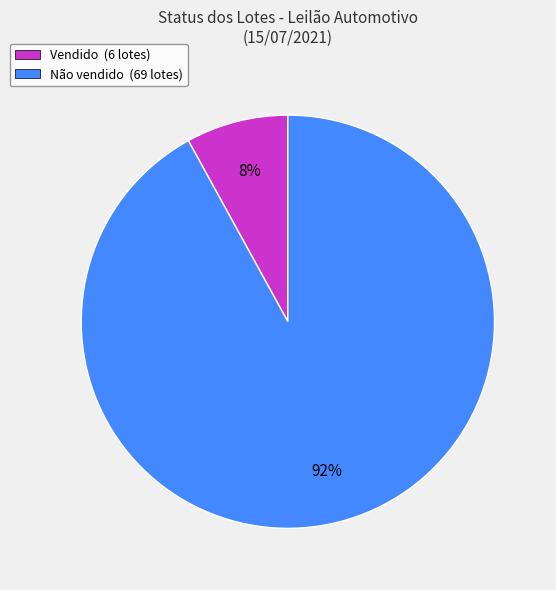

Which category has the smallest portion of the pie?

Vendido